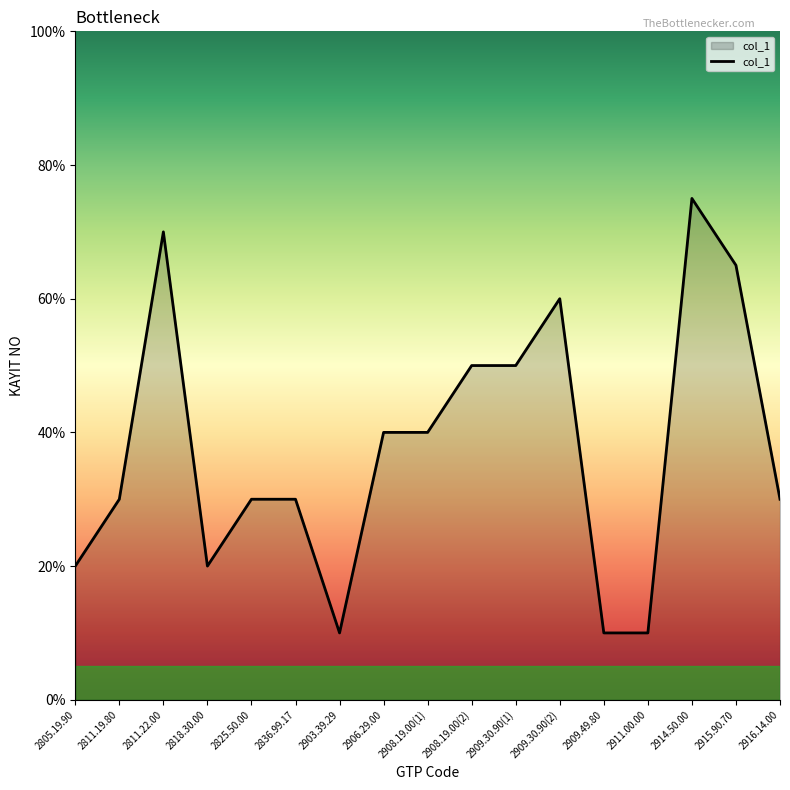

What is the difference between the values at 2916.14.00 and 2909.30.90(1)?

20